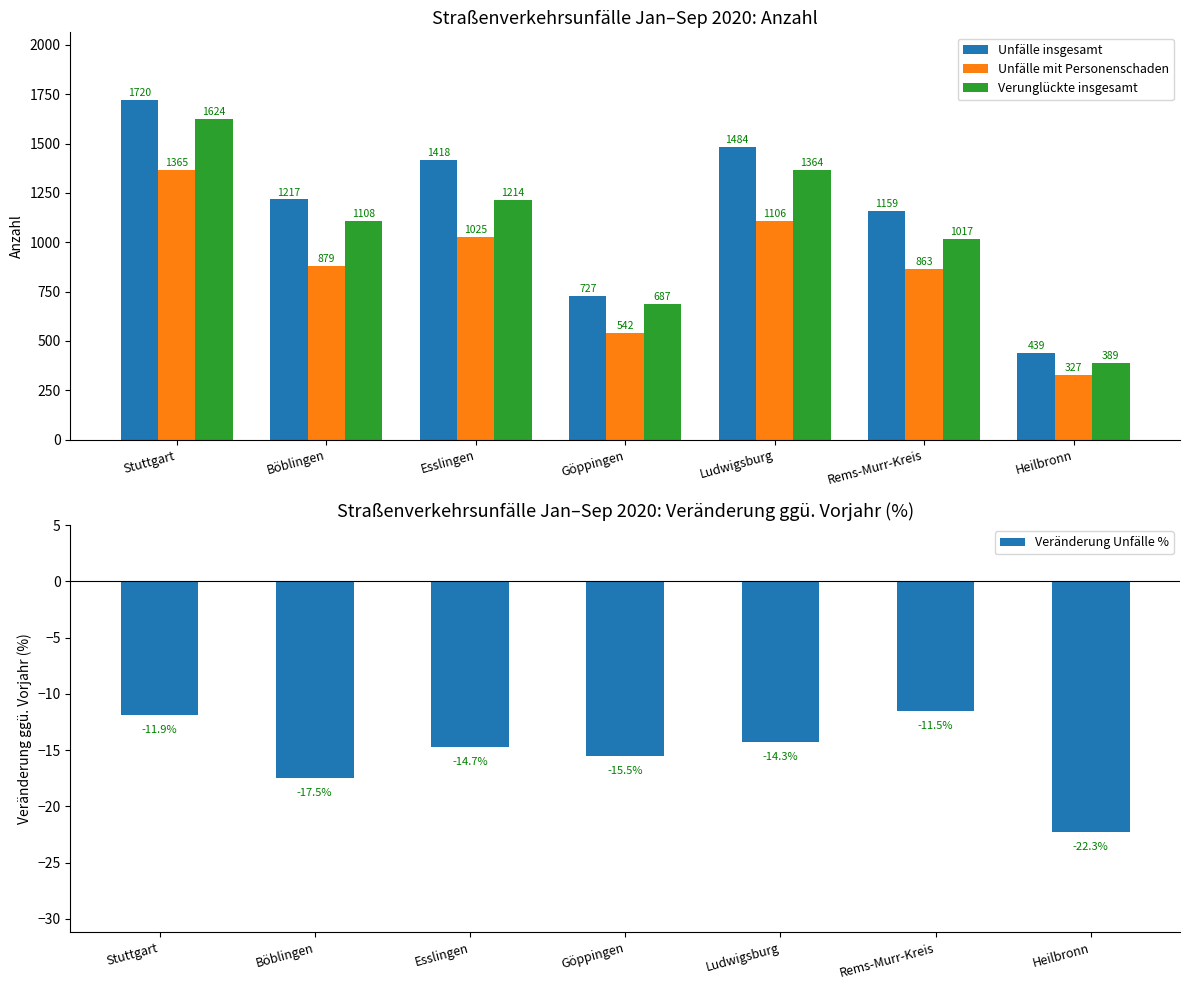

At which label does Verunglückte insgesamt reach its peak?

Stuttgart